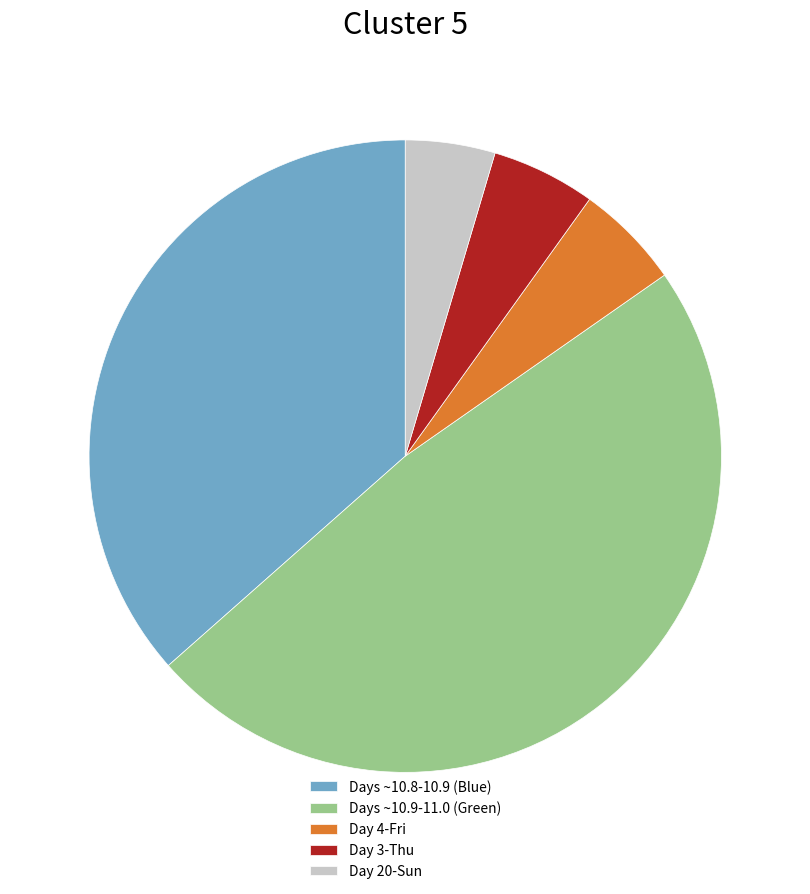

Which has a higher value, Day 3-Thu or Days ~10.9-11.0 (Green)?

Days ~10.9-11.0 (Green)